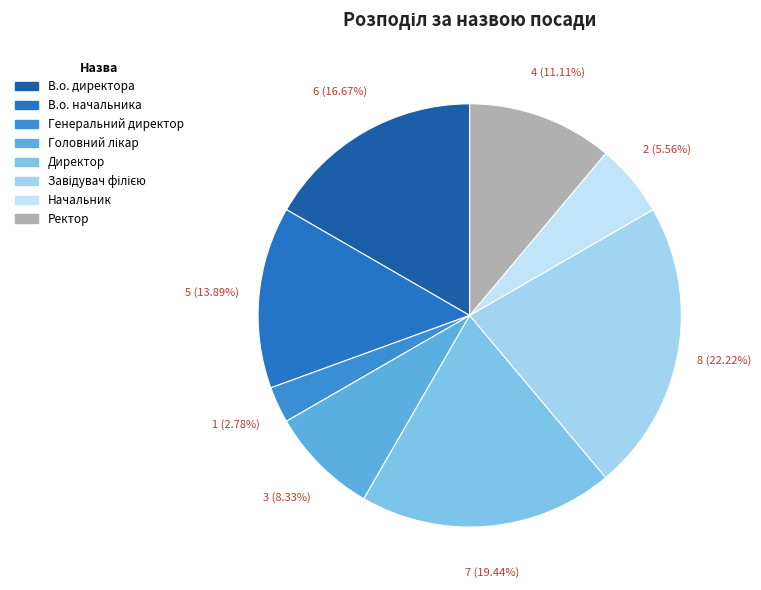

What is the change in value from Головний лікар to Начальник?

-1